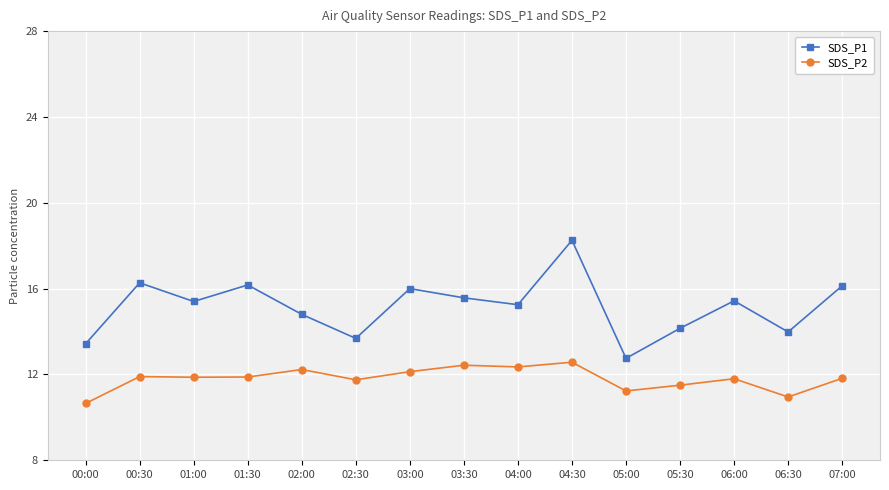

Where does the SDS_P1 series first go above 15?

00:30